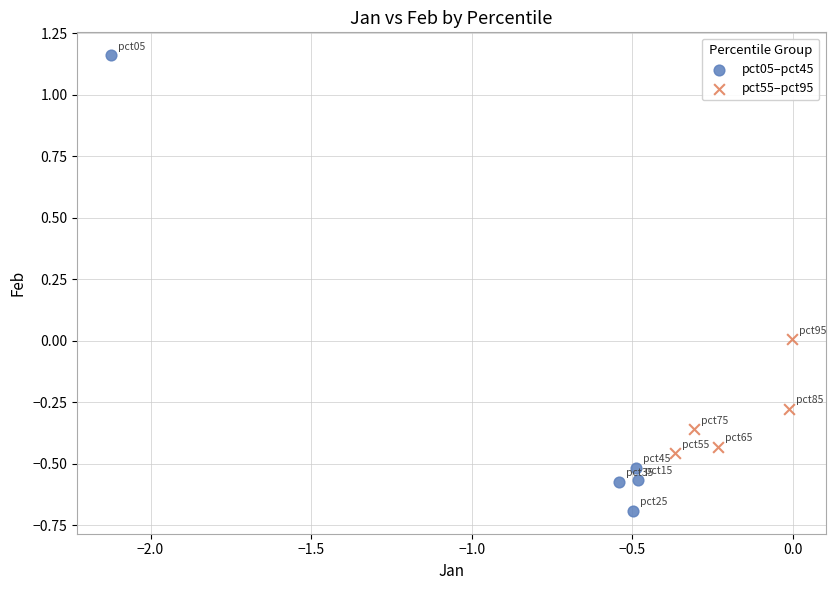

Which series contains the lowest Y value?

pct05–pct45